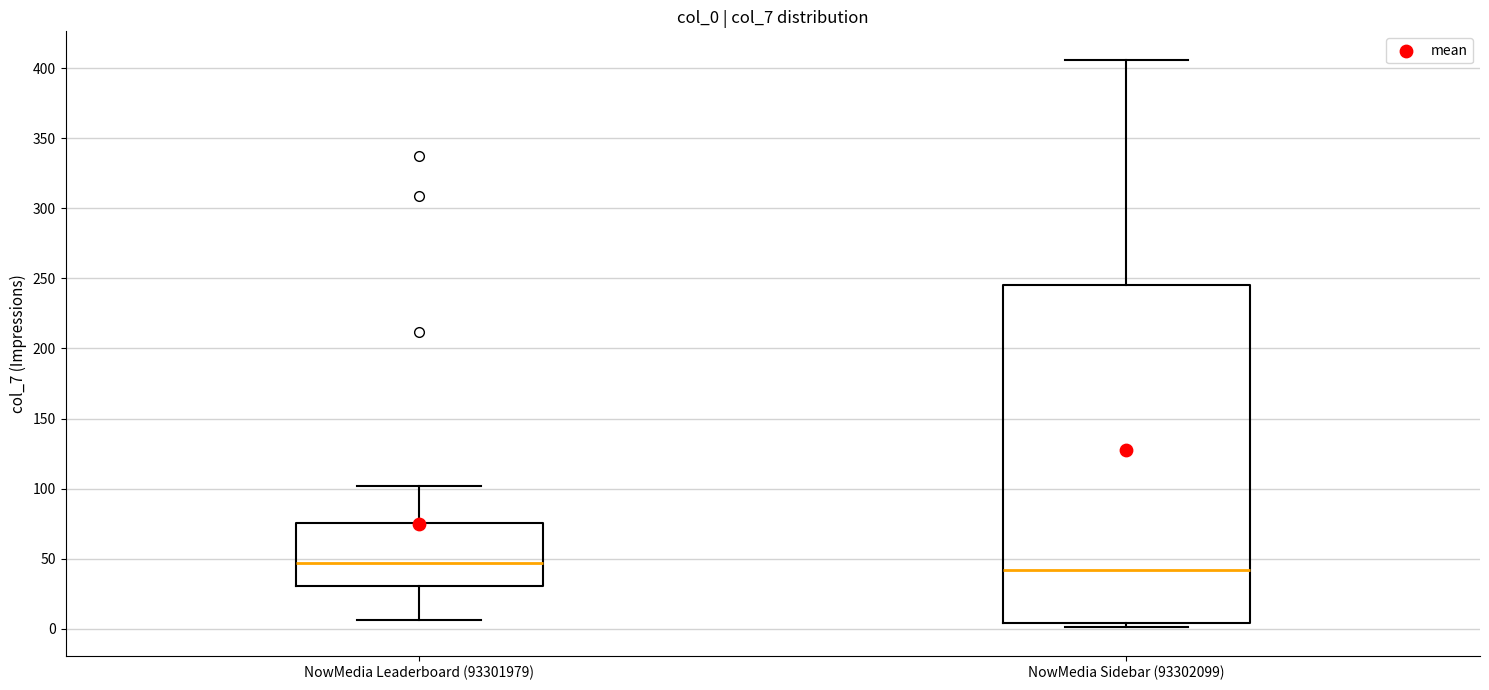

Comparing the boxes themselves (not the whiskers), which one is the tallest?

NowMedia Sidebar (93302099)